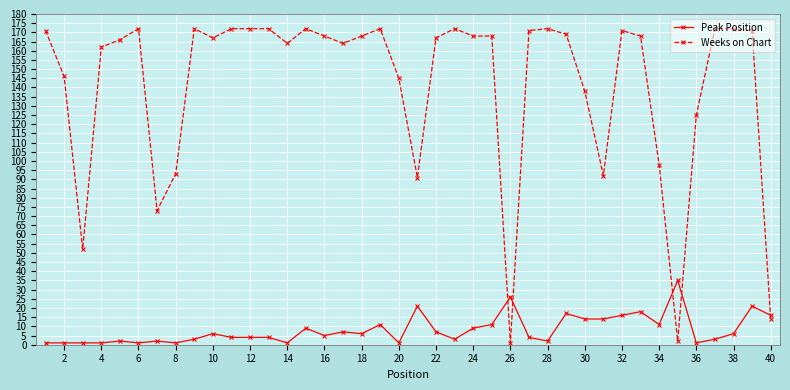

What are all the series names shown in the legend?

Peak Position, Weeks on Chart